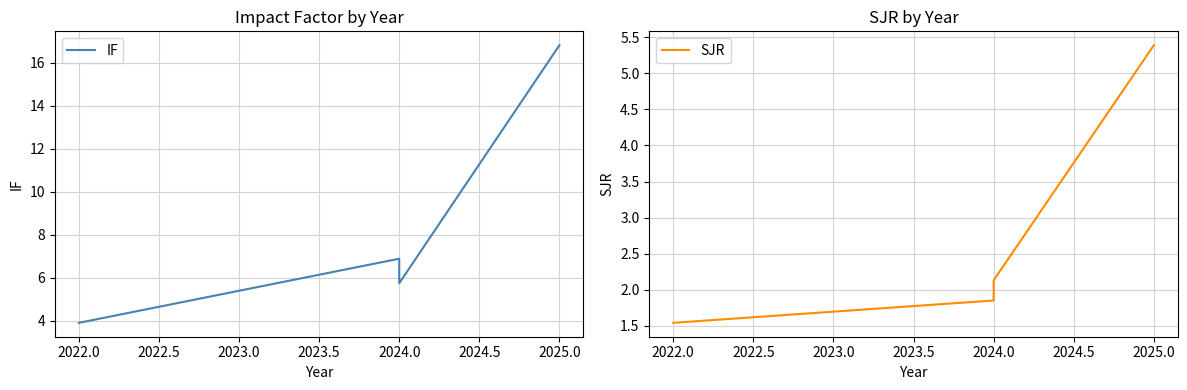

True or false: IF and SJR cross at least once.

False